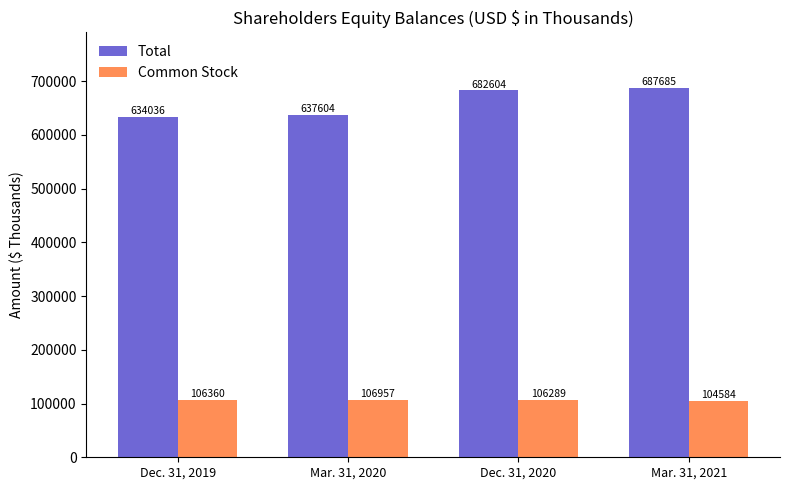

What position from the left is Mar. 31, 2021?

4